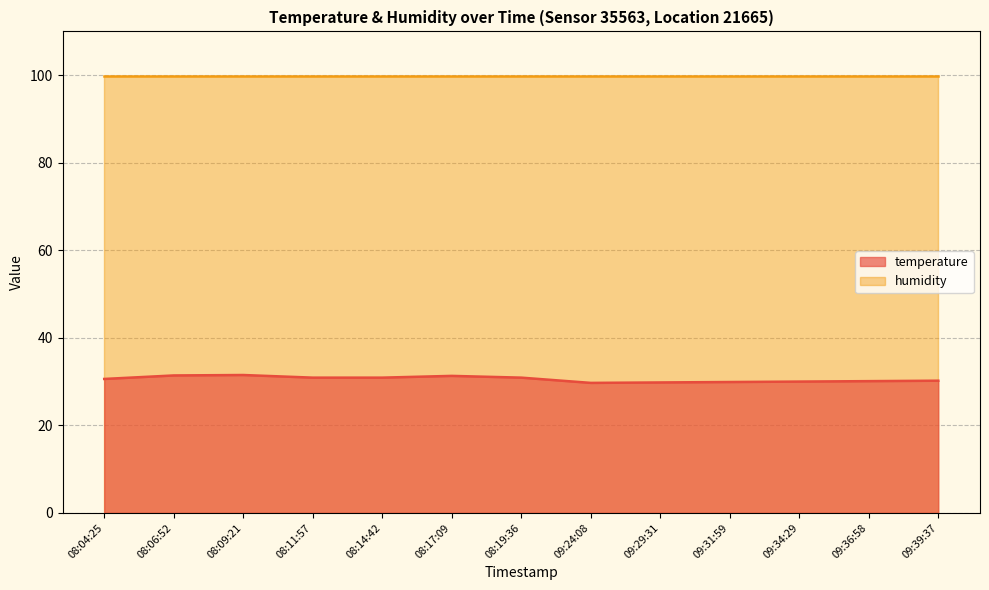

What is the difference between the values at 08:11:57 and 09:29:31?

1.1